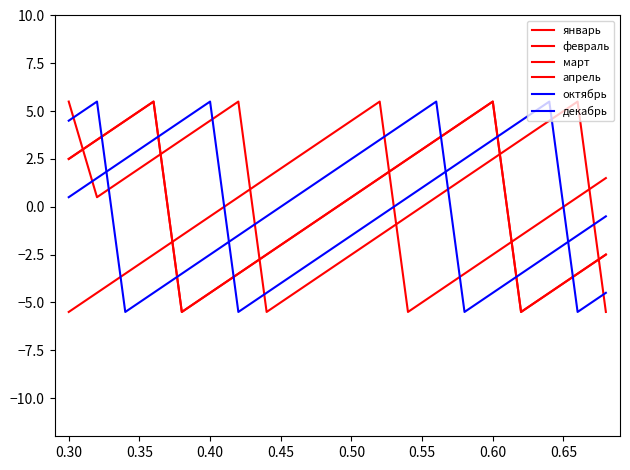

Is this an area chart (filled region under the line)?

No